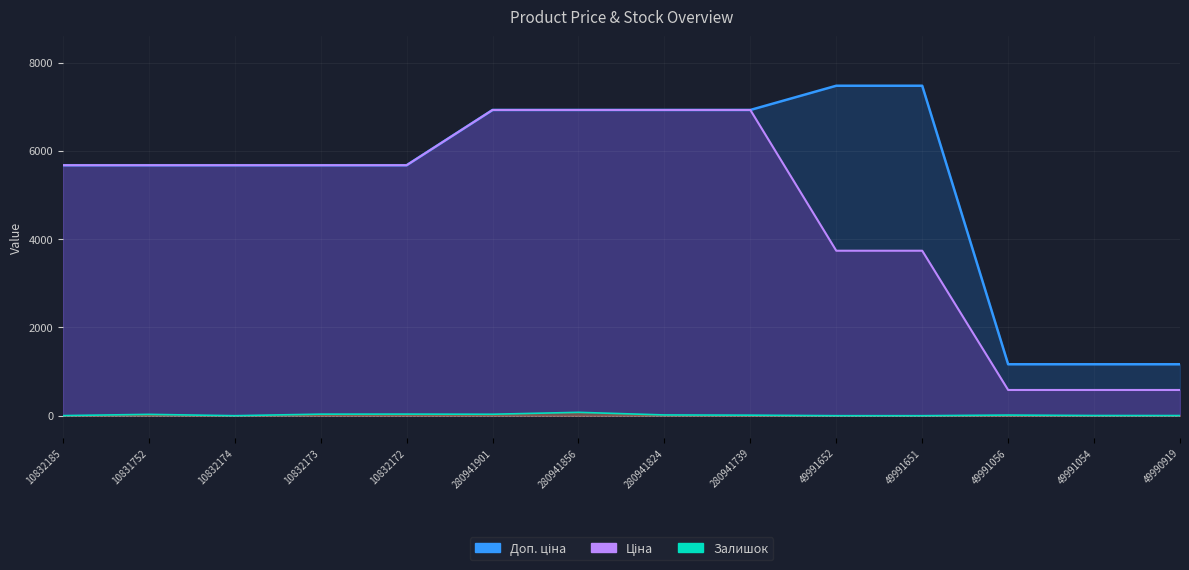

The value of Доп. ціна at 280941824 is 6925.7. True or false?

True